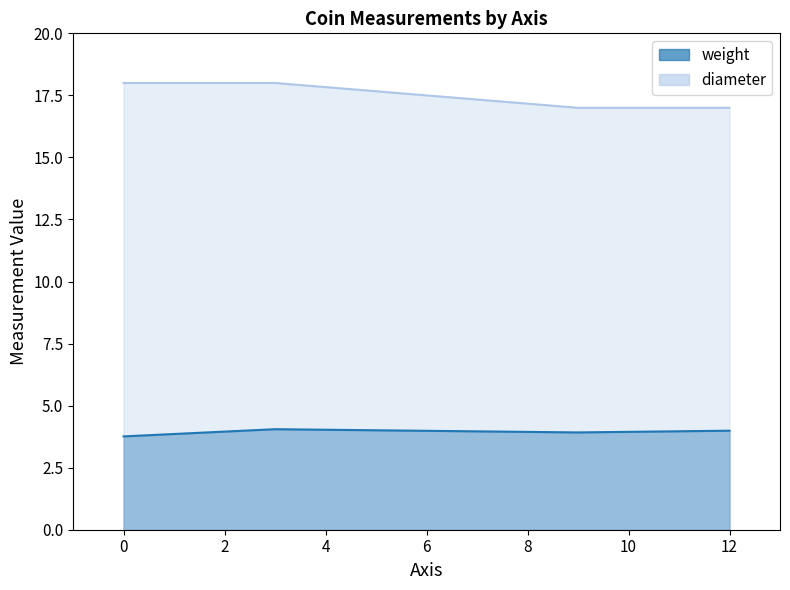

What is the value of the diameter point at the 3rd from the left?

17.0